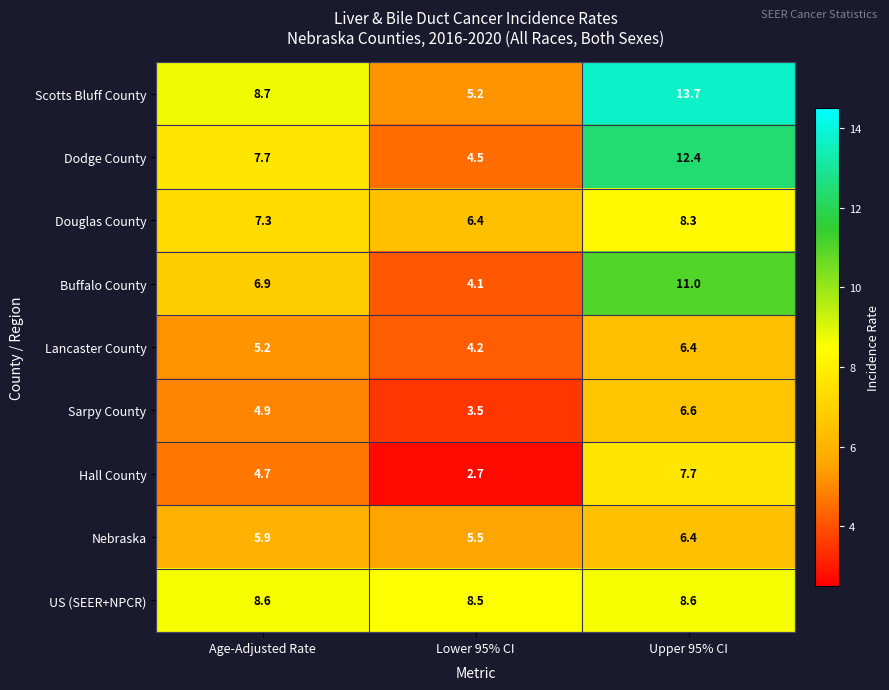

Reading right to left, extract all data points from this chart.

Scotts Bluff County: Upper 95% CI=13.7	Lower 95% CI=5.2	Age-Adjusted Rate=8.7
Dodge County: Upper 95% CI=12.4	Lower 95% CI=4.5	Age-Adjusted Rate=7.7
Douglas County: Upper 95% CI=8.3	Lower 95% CI=6.4	Age-Adjusted Rate=7.3
Buffalo County: Upper 95% CI=11.0	Lower 95% CI=4.1	Age-Adjusted Rate=6.9
Lancaster County: Upper 95% CI=6.4	Lower 95% CI=4.2	Age-Adjusted Rate=5.2
Sarpy County: Upper 95% CI=6.6	Lower 95% CI=3.5	Age-Adjusted Rate=4.9
Hall County: Upper 95% CI=7.7	Lower 95% CI=2.7	Age-Adjusted Rate=4.7
Nebraska: Upper 95% CI=6.4	Lower 95% CI=5.5	Age-Adjusted Rate=5.9
US (SEER+NPCR): Upper 95% CI=8.6	Lower 95% CI=8.5	Age-Adjusted Rate=8.6